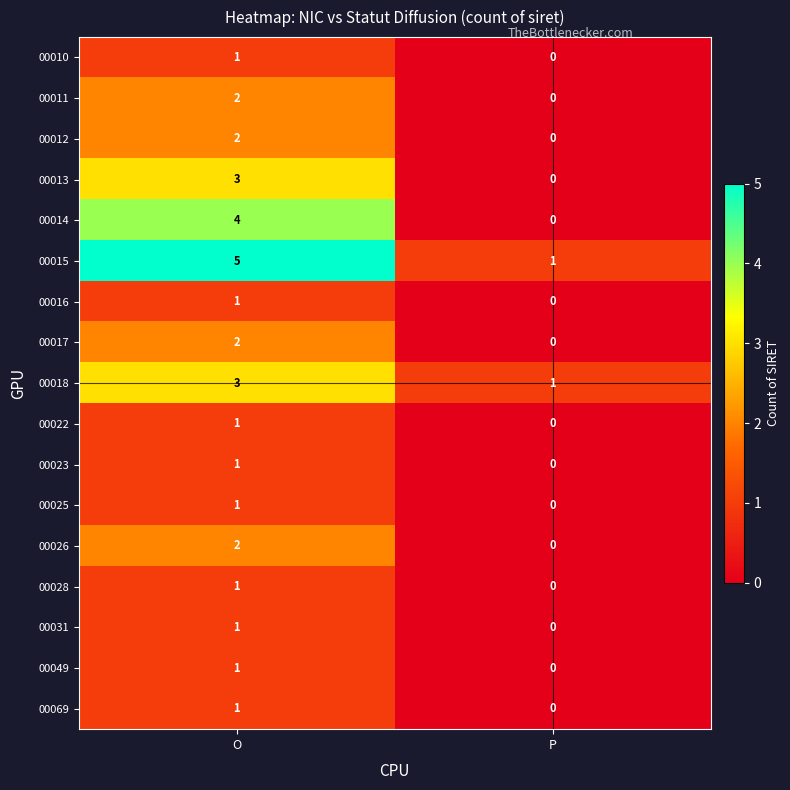

What is the sum of all 00013 values?

3